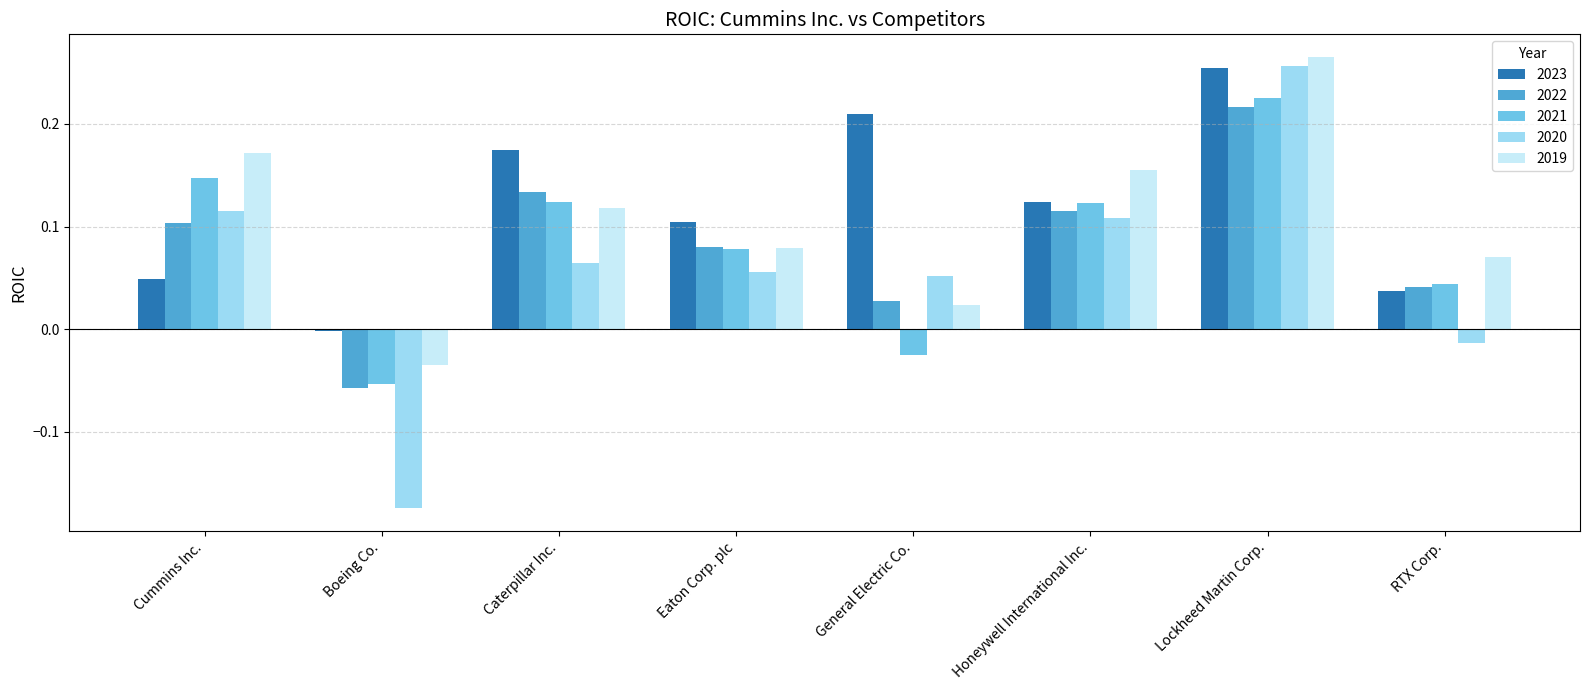

At which category is the sum across all series the highest?

Lockheed Martin Corp.